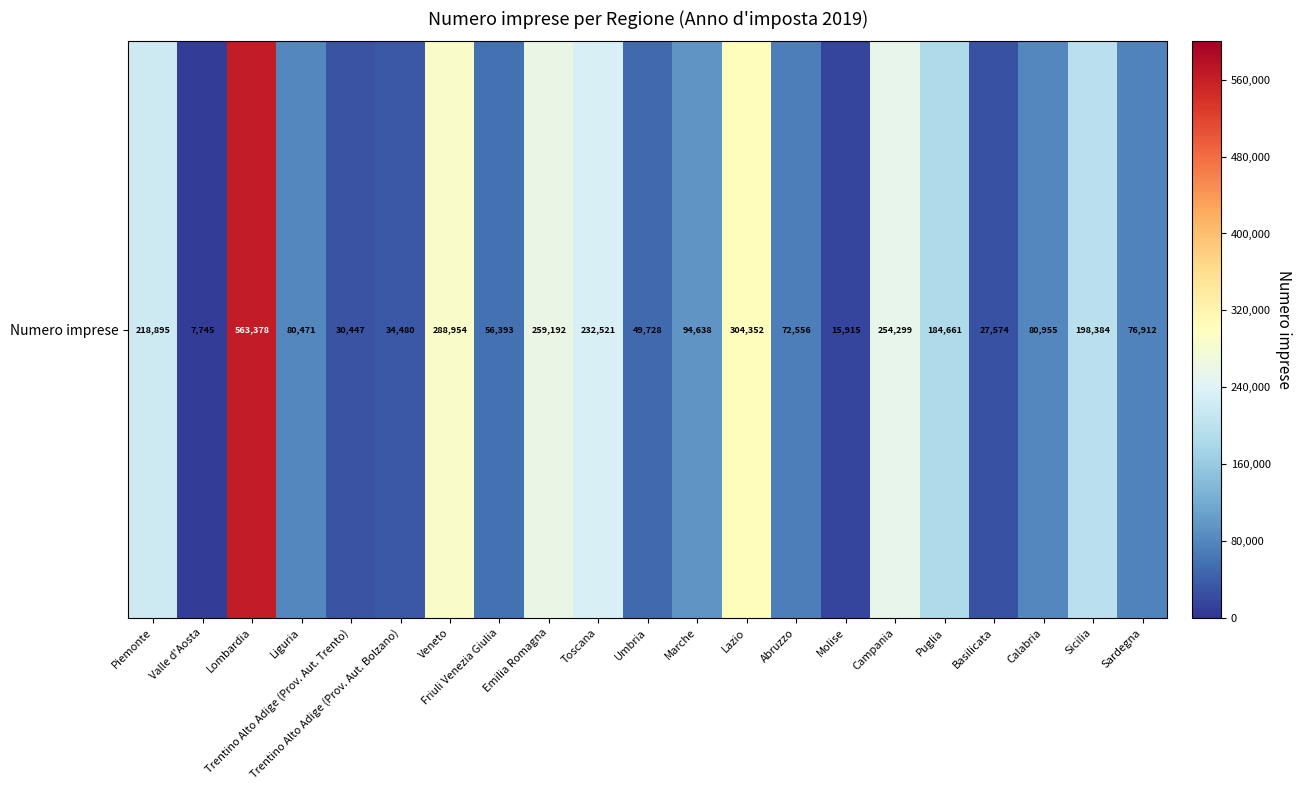

Is it true that the value at Basilicata is 27574?

True